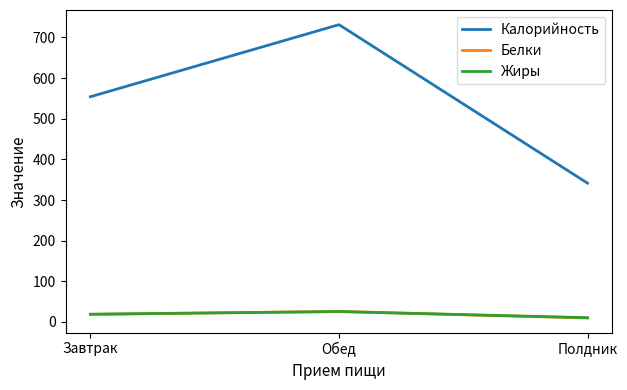

Which series has the largest range (max minus min)?

Калорийность